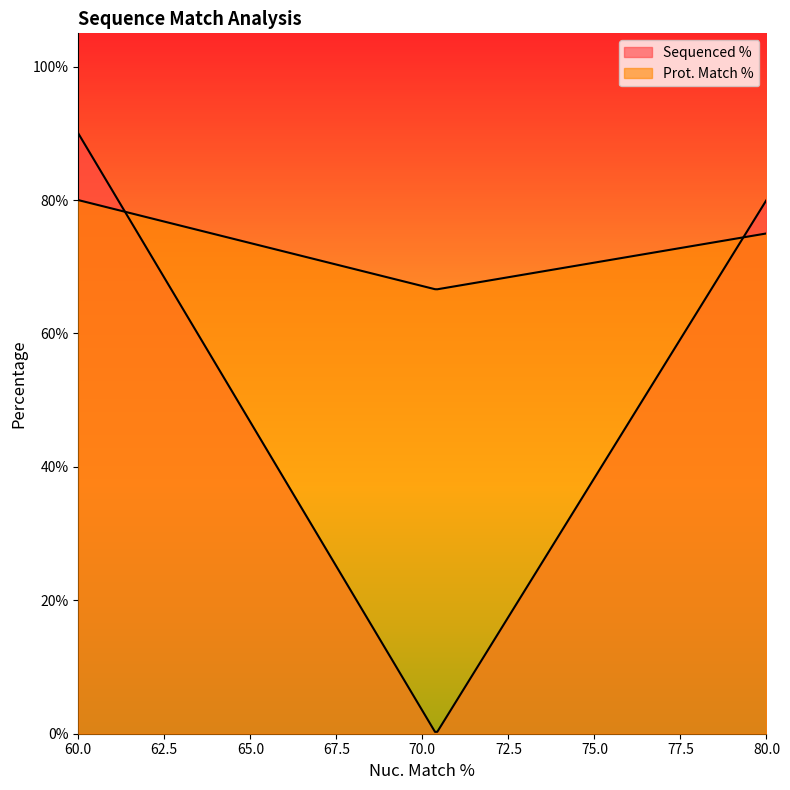

At 70.4, list the series in order from largest to smallest.

Sequenced %, Prot. Match %